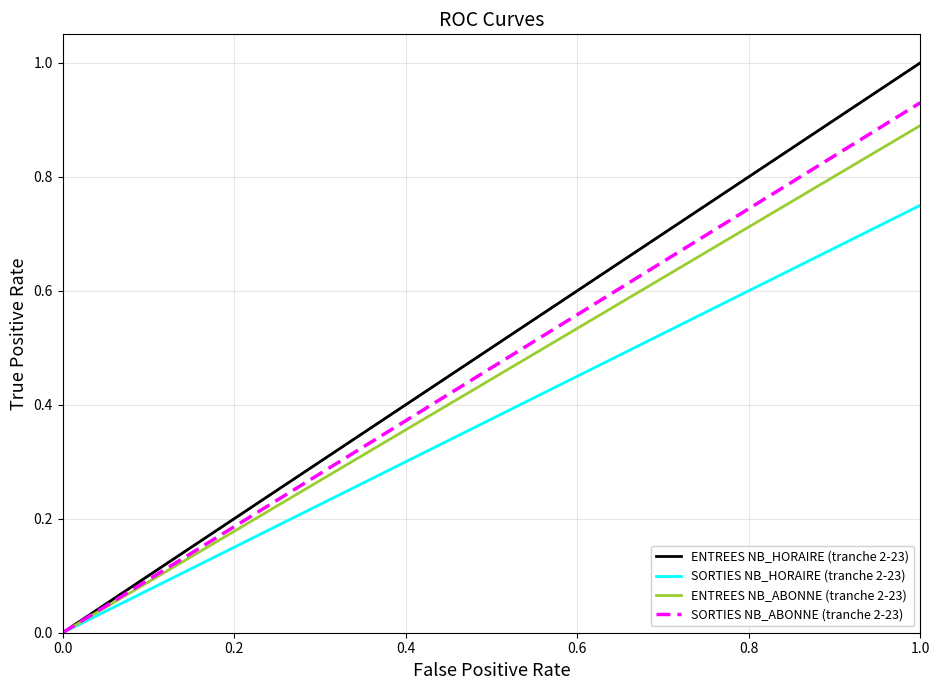

Which series has the largest range (max minus min)?

ENTREES NB_HORAIRE (tranche 2-23)